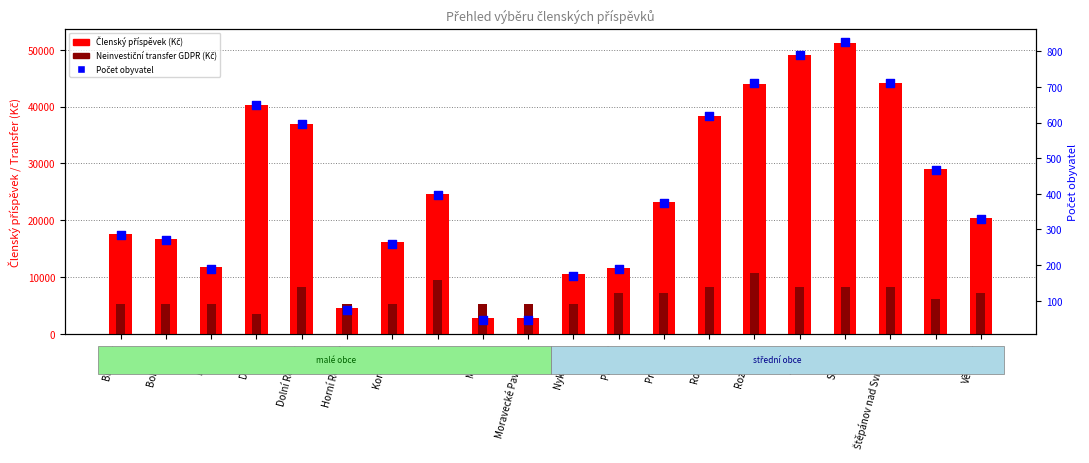

At how many categories does at least one series exceed 16014?

14